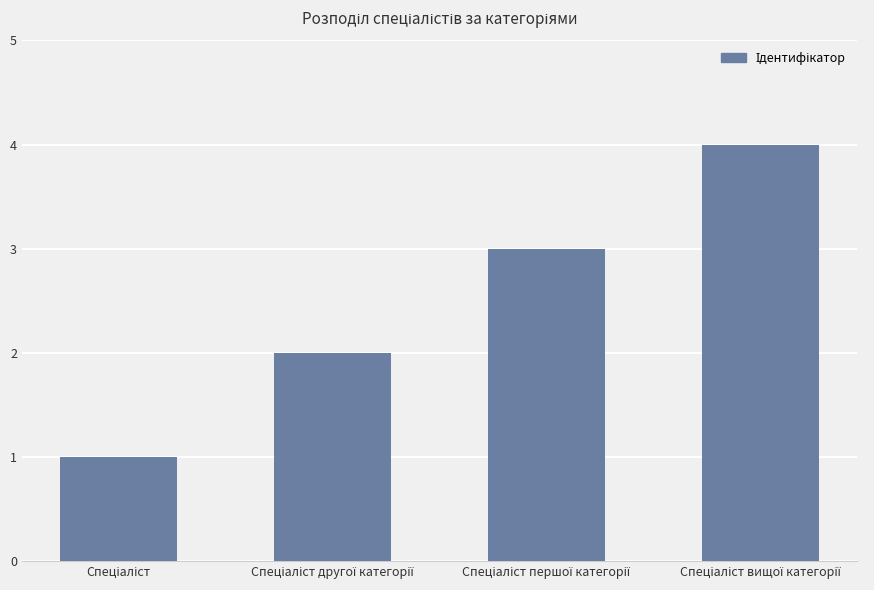

What is the difference between the maximum and minimum values?

3